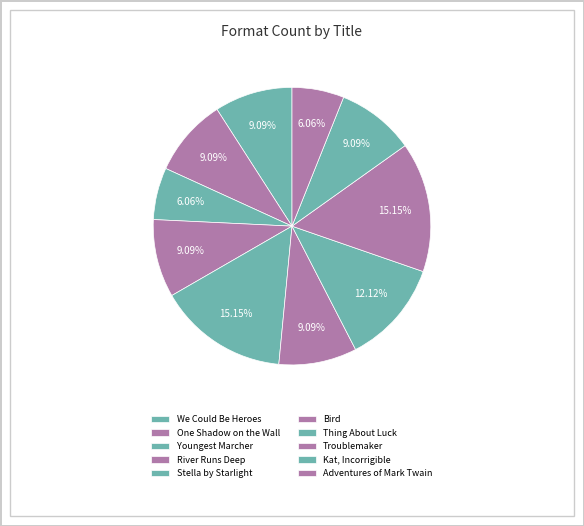

Does Bird represent more than half of the total?

No